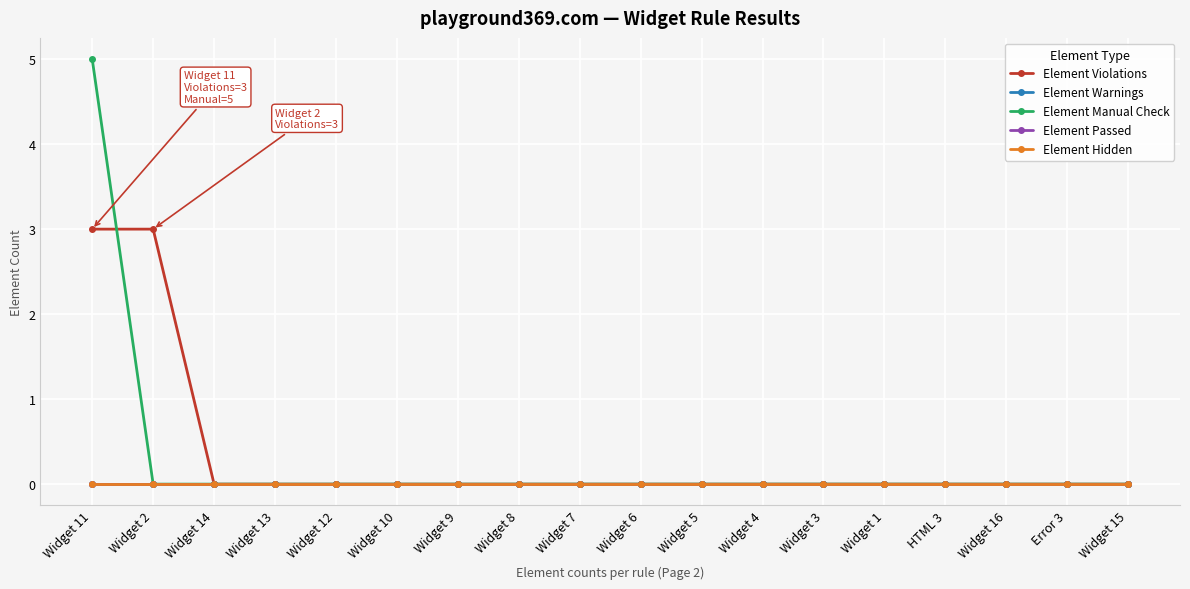

Which series has the largest range (max minus min)?

Element Manual Check